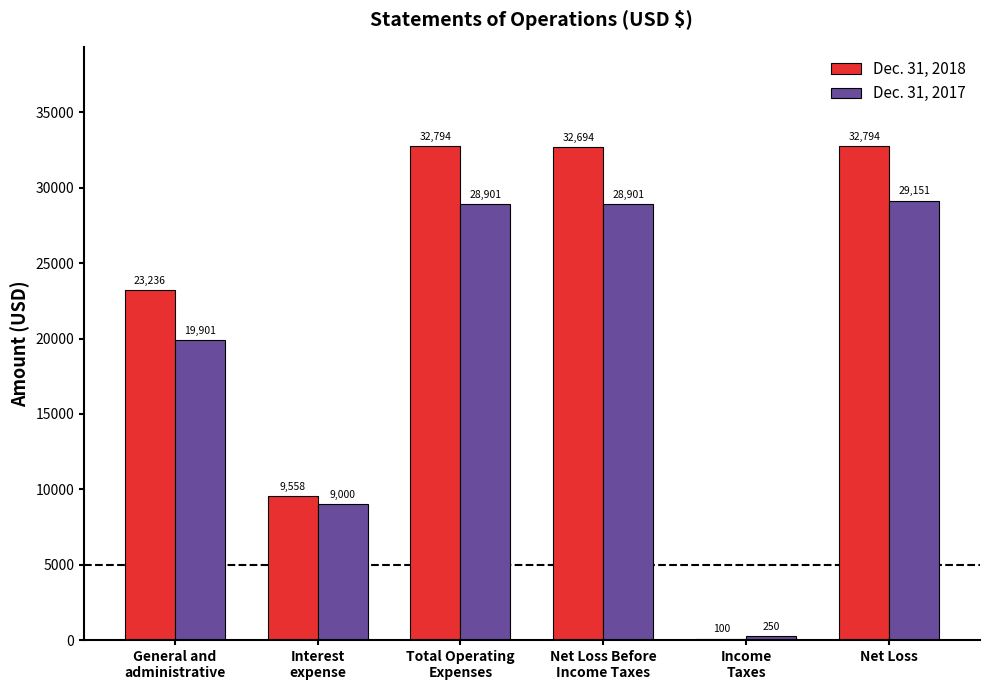

What is the sum of all Dec. 31, 2017 values?

116104